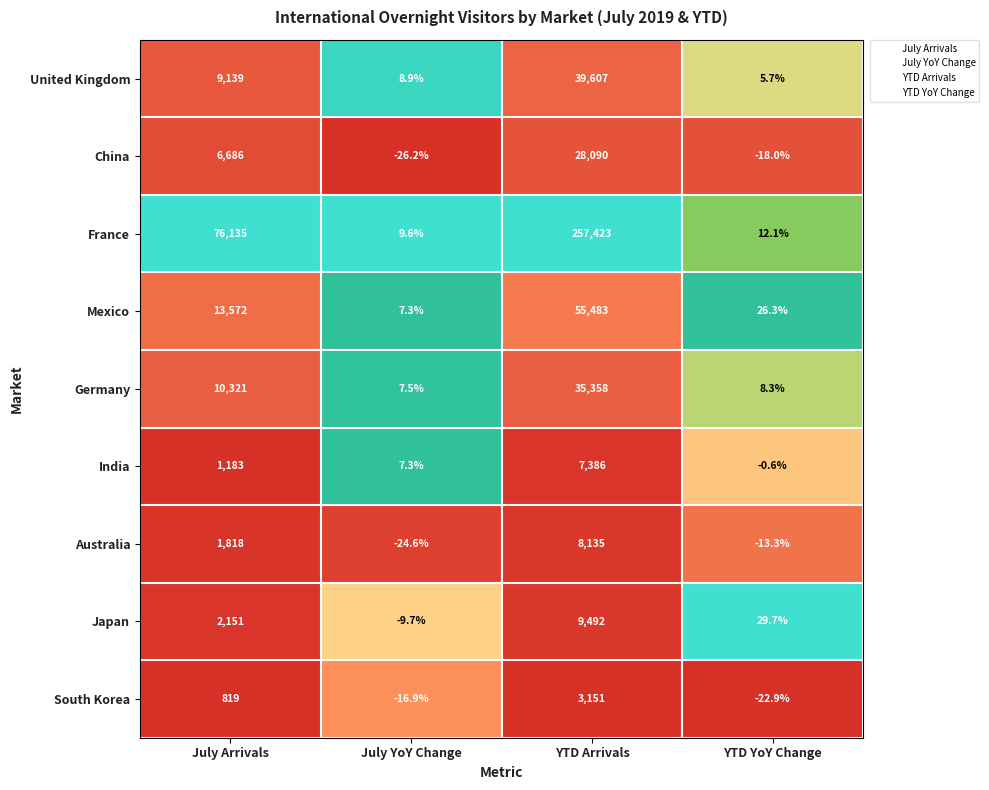

Which series changed the most between July Arrivals and YTD YoY Change?

France